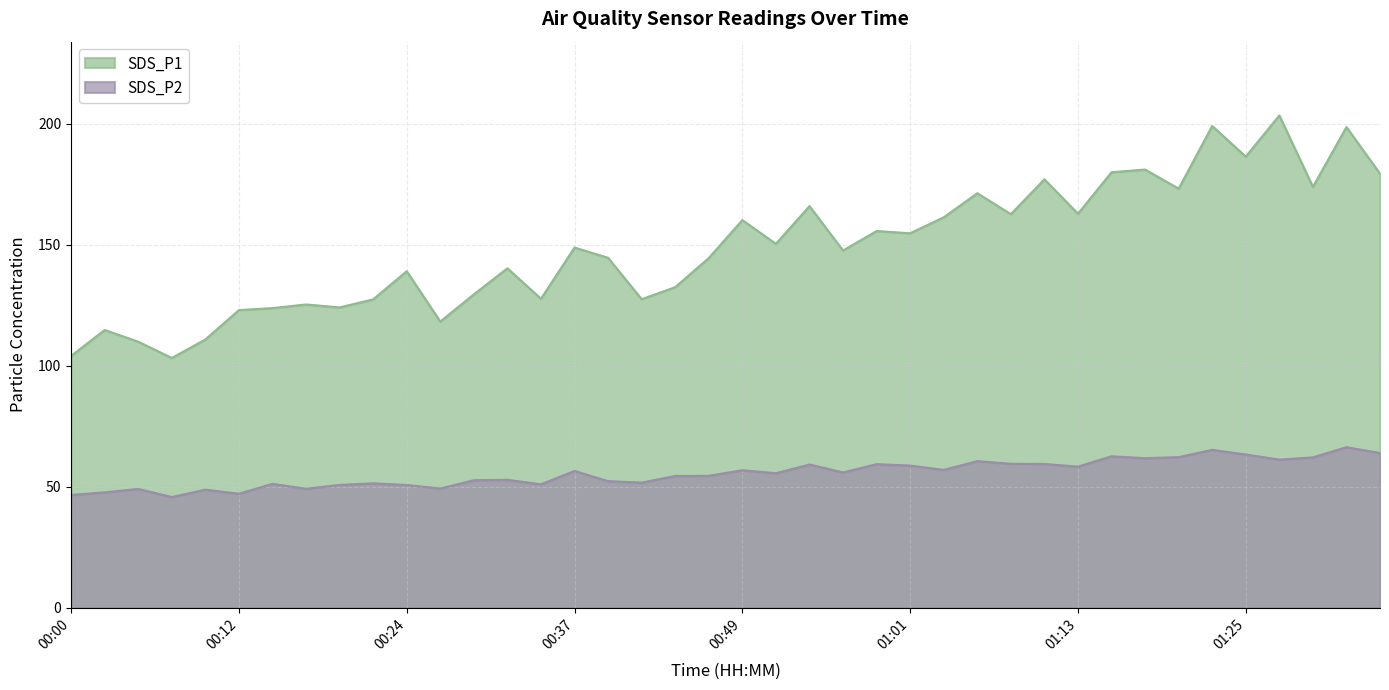

True or false: SDS_P2 and SDS_P1 cross at least once.

False